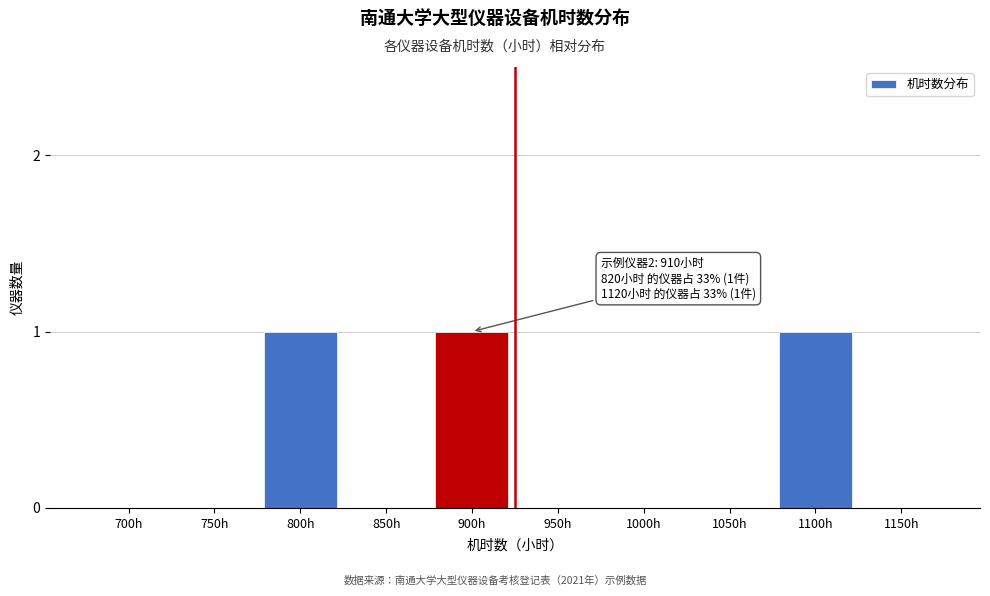

Reading left to right, what are all the values shown in this chart?

700h=0	750h=0	800h=1	850h=0	900h=1	950h=0	1000h=0	1050h=0	1100h=1	1150h=0